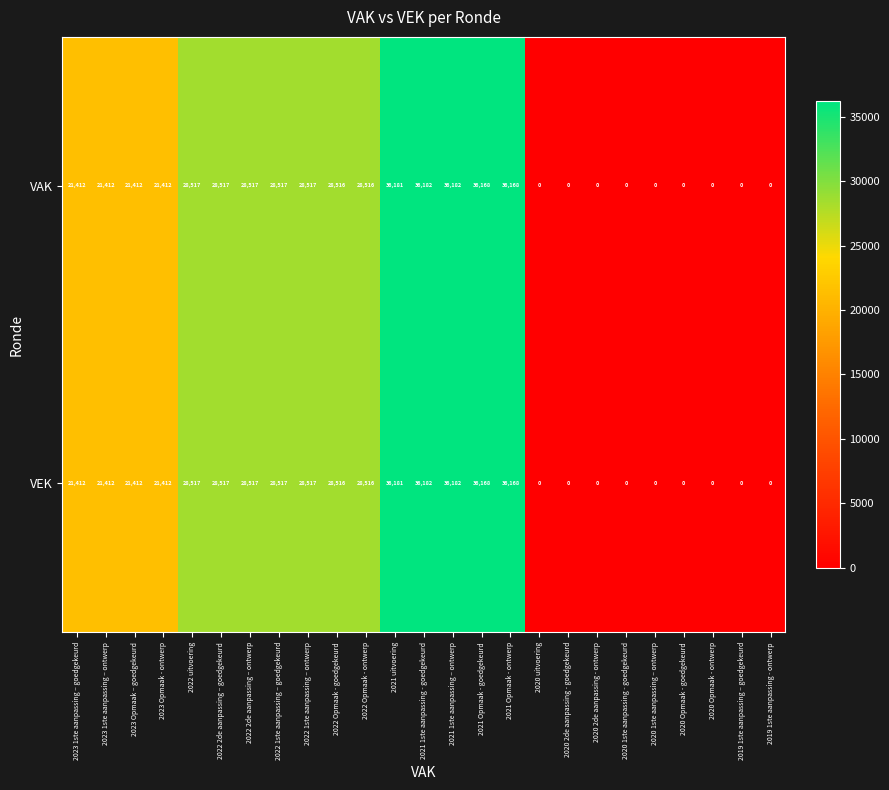

What is the total value across all series at 2021 Opmaak - ontwerp?

72336